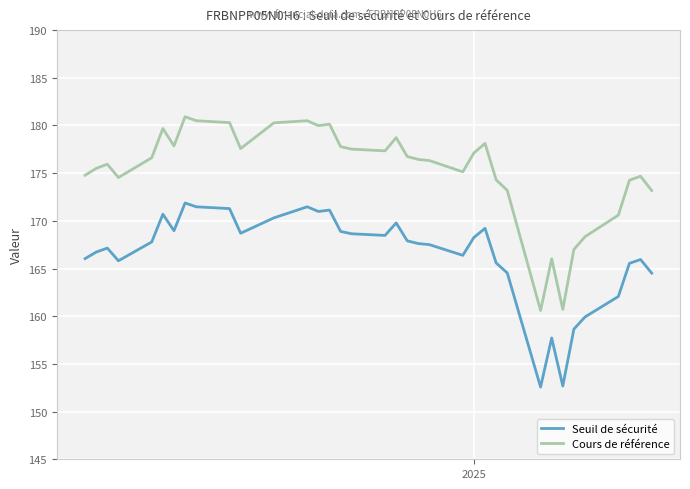

True or false: Cours de référence and Seuil de sécurité intersect in this chart.

False